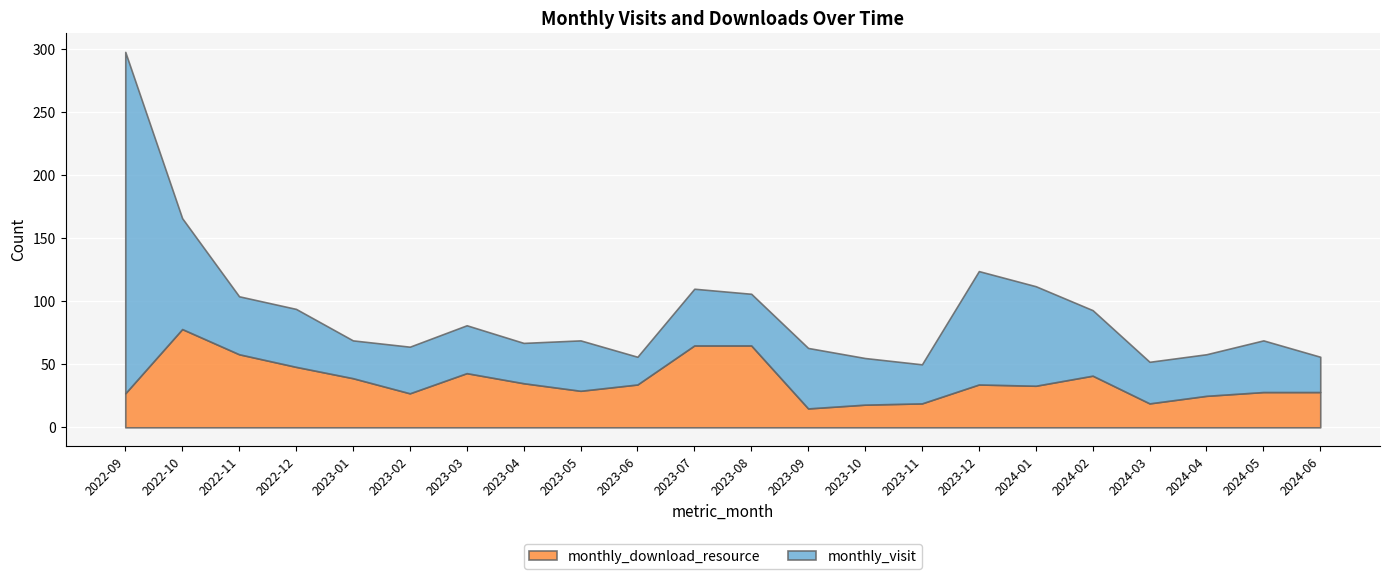

True or false: monthly_download_resource has a value of 24 at 2023-10.

False